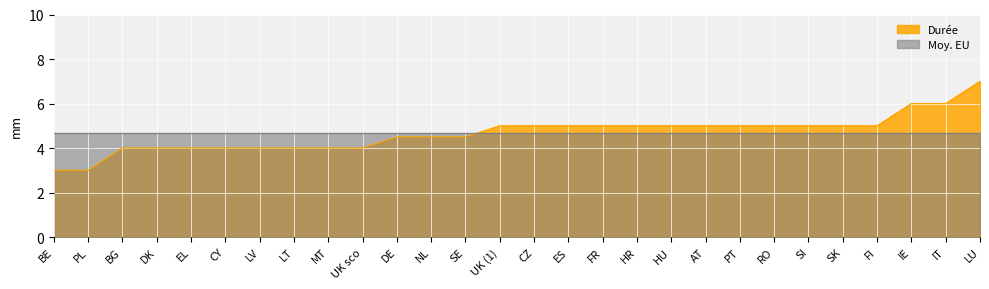

Rank the categories by value from lowest to highest.

BE, PL, BG, DK, EL, CY, LV, LT, MT, UK sco, DE, NL, SE, UK (1), CZ, ES, FR, HR, HU, AT, PT, RO, SI, SK, FI, IE, IT, LU